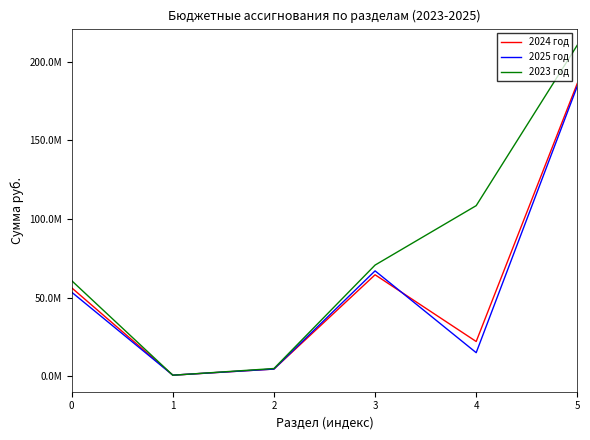

Does the chart display data point markers on the line(s)?

No